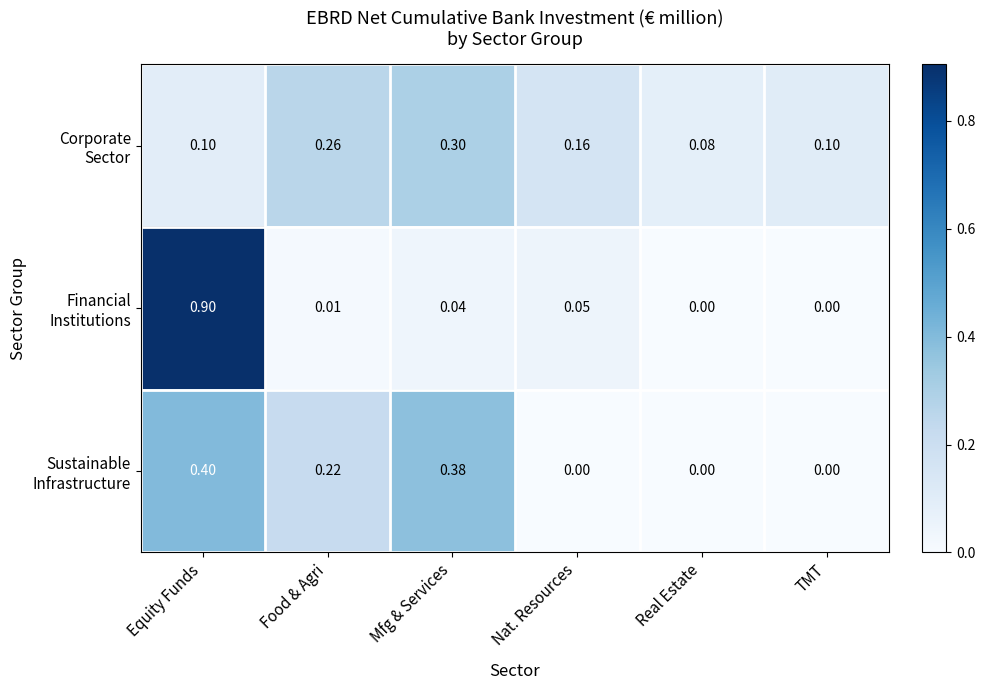

At which category is the sum across all series the highest?

Equity Funds